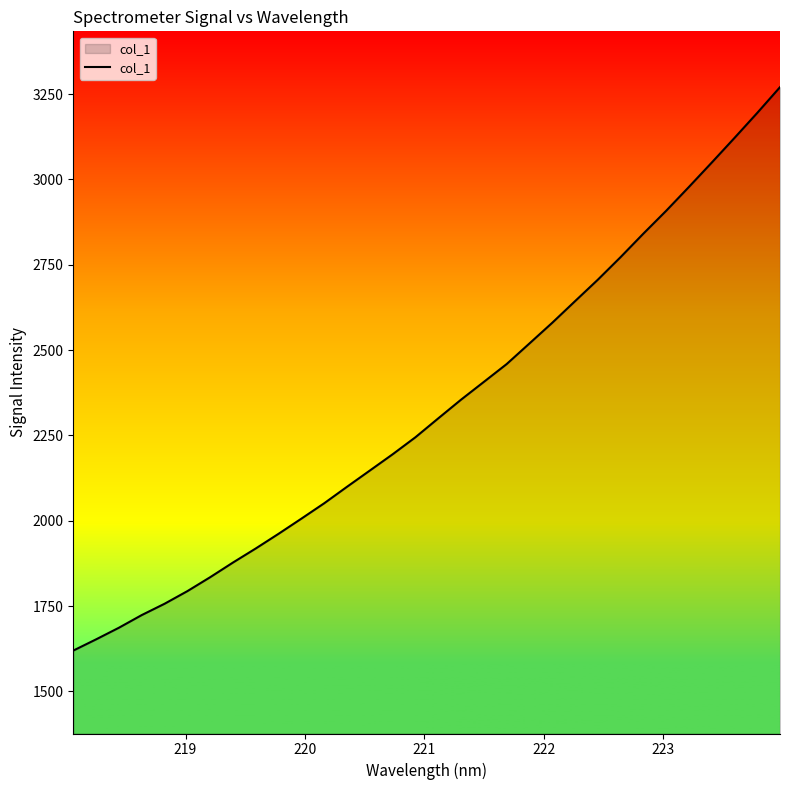

How many lines are shown in the chart?

1